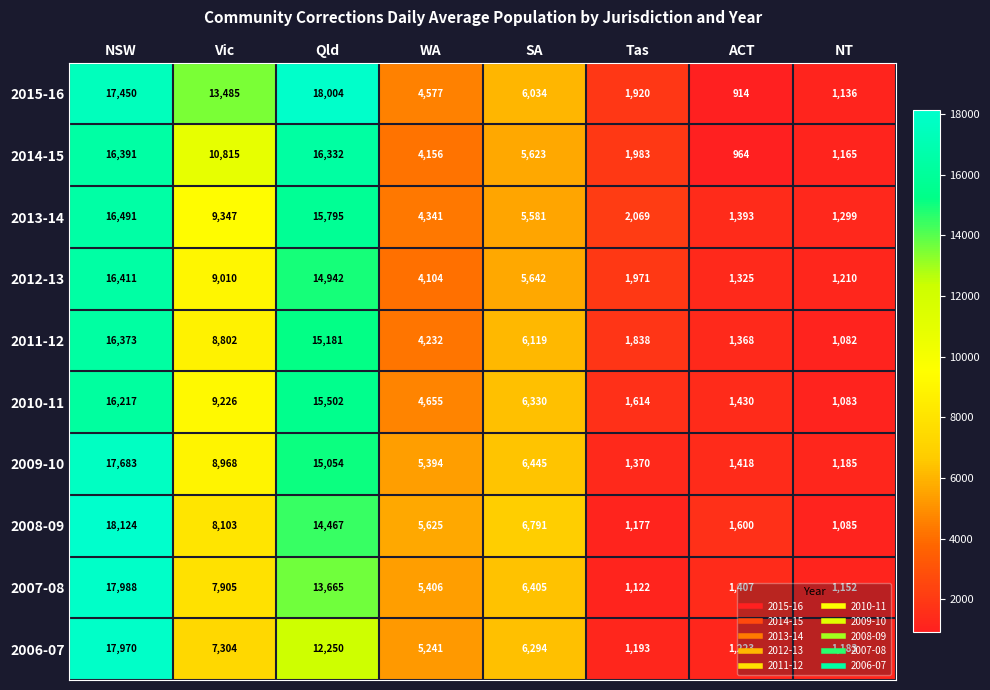

Is it true that 2006-07 equals 6294 at SA?

True